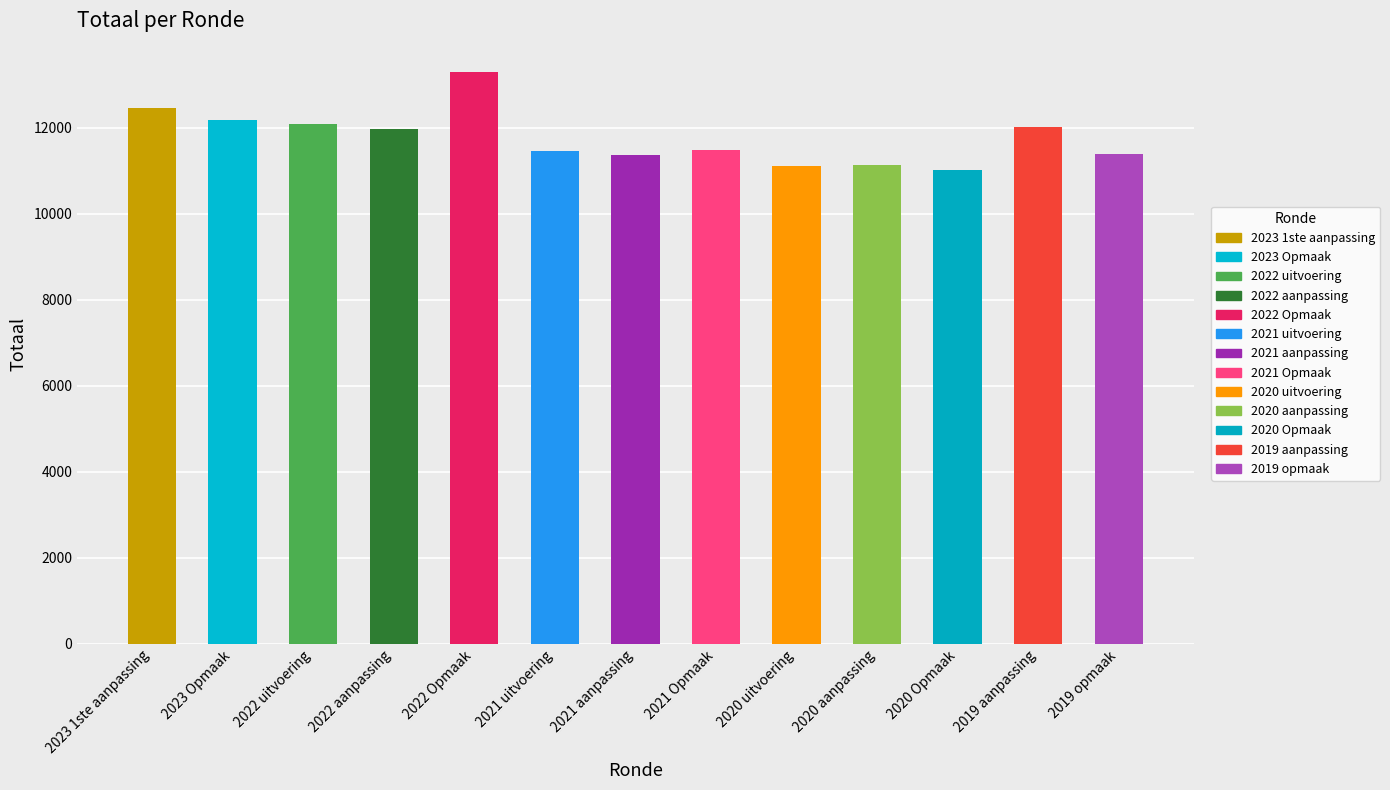

What is the average value?

11770